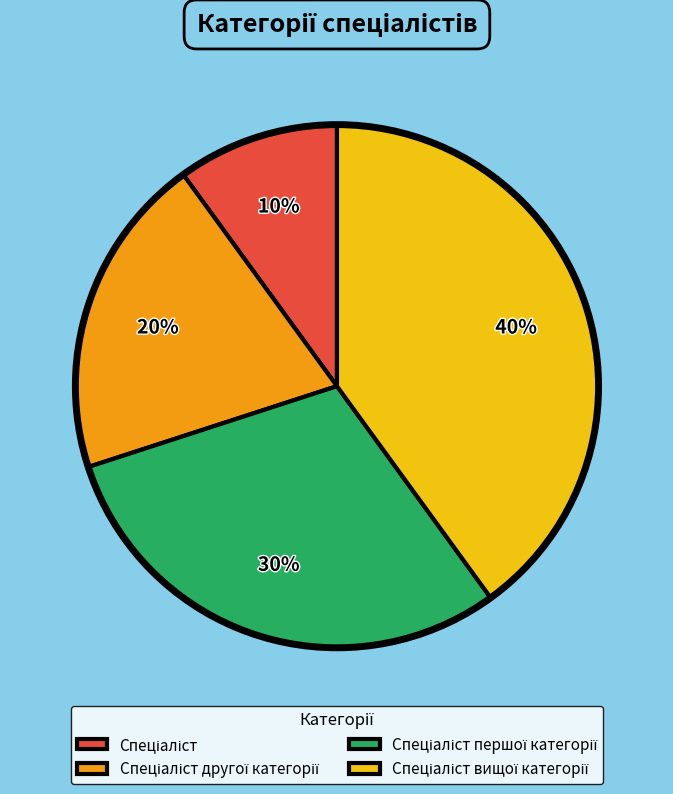

Is there a majority slice in this chart?

No